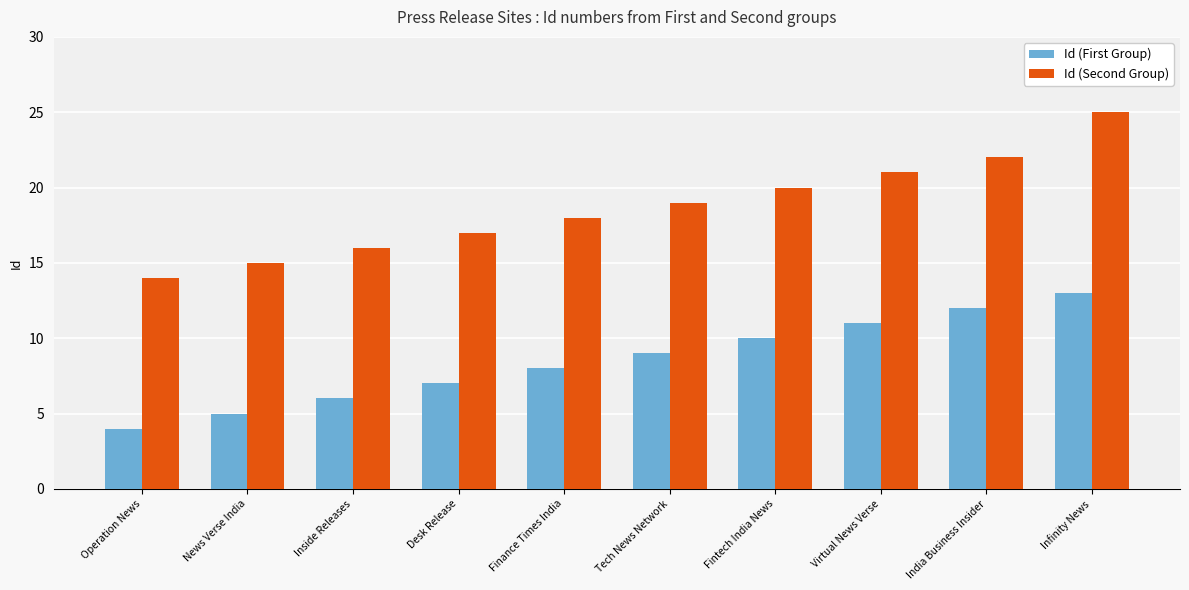

The value of Id (First Group) at Tech News Network is 13. True or false?

False